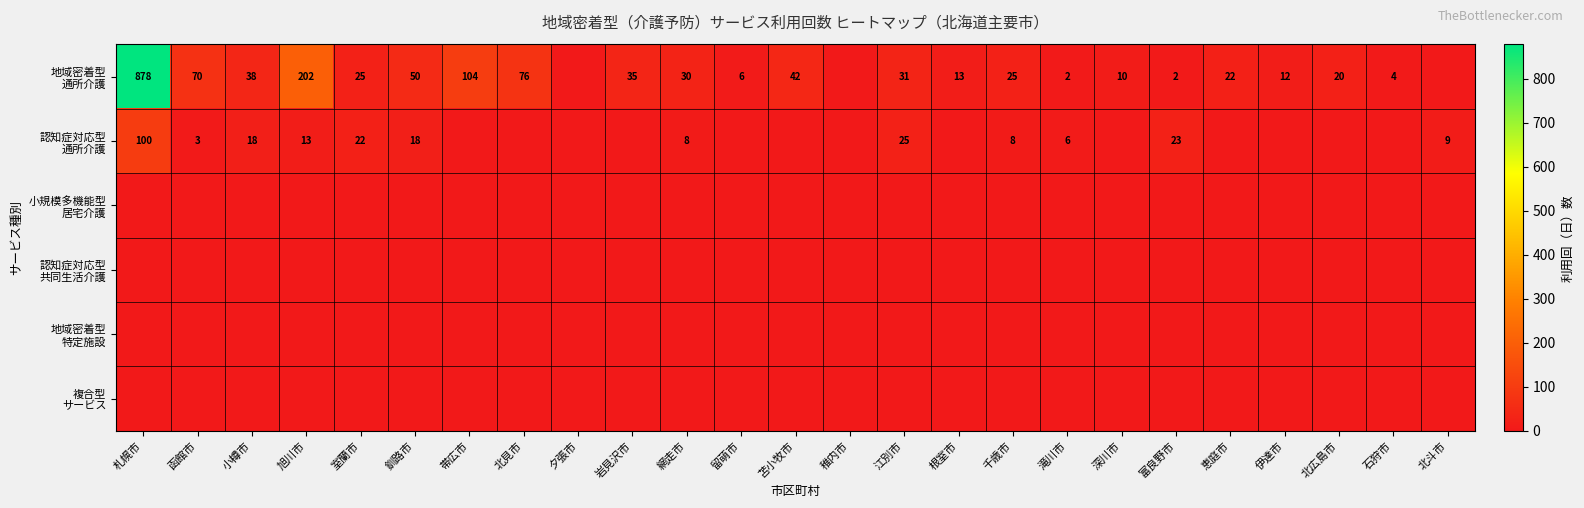

Is the value of 認知症対応型 共同生活介護 at 北広島市 greater than the value of 複合型 サービス at 函館市?

No